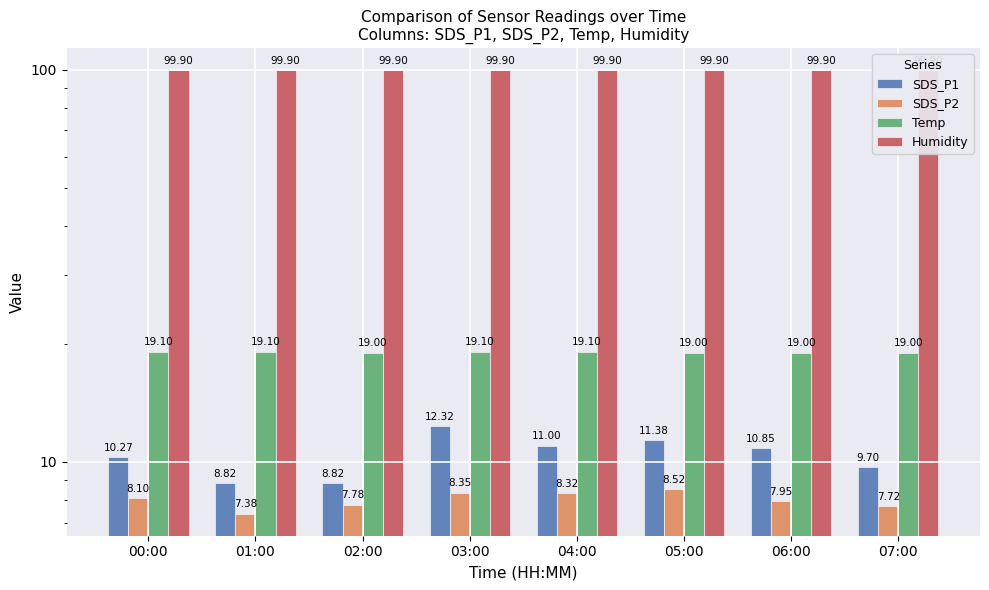

The value of Temp at 07:00 is 33.7. True or false?

False